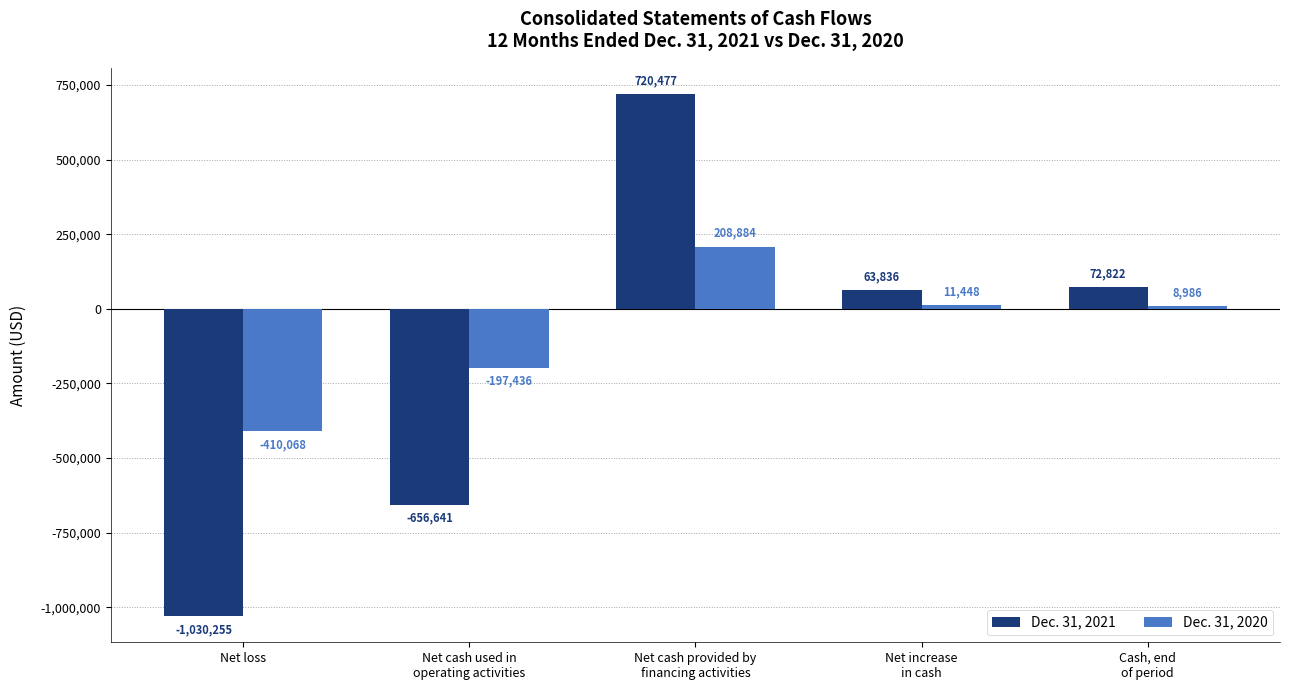

Does the chart contain any negative values?

Yes